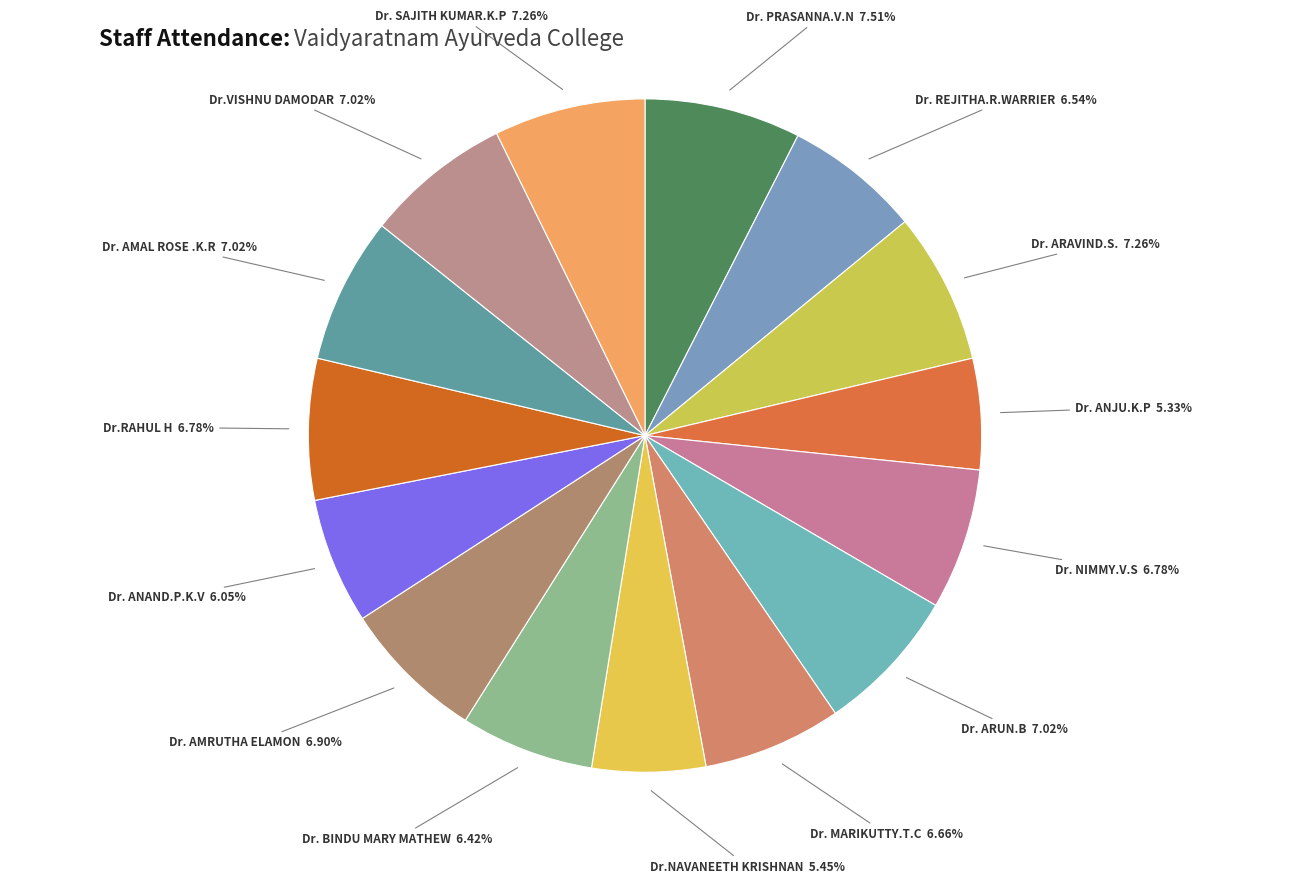

Is the sum of Dr. ARUN.B and Dr. REJITHA.R.WARRIER greater than half?

No